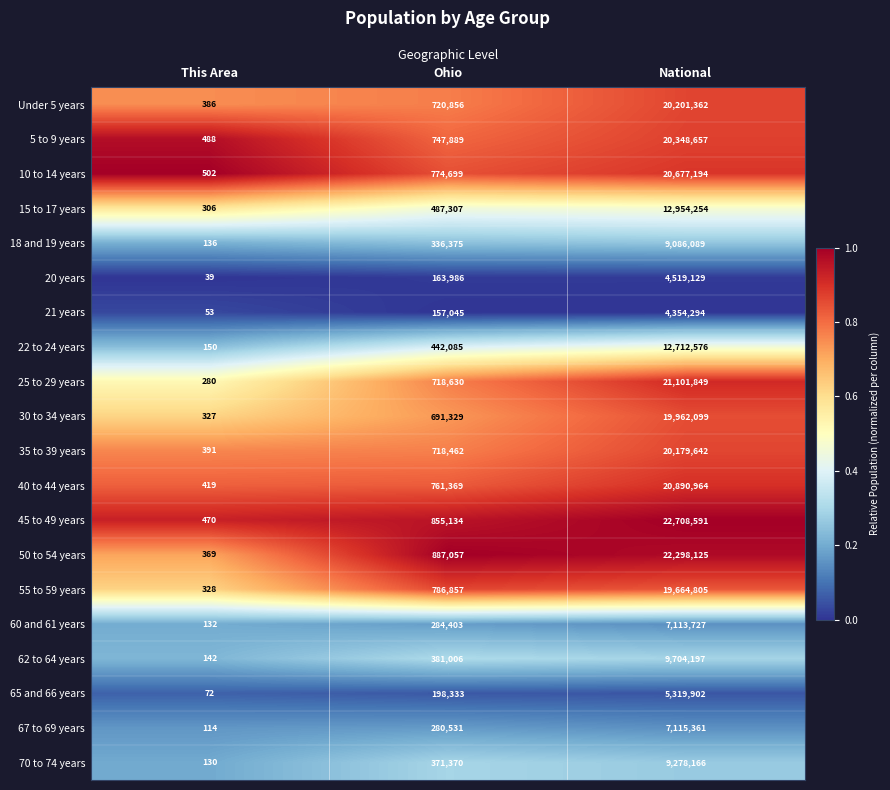

Is it true that 65 and 66 years equals 3031143 at National?

False